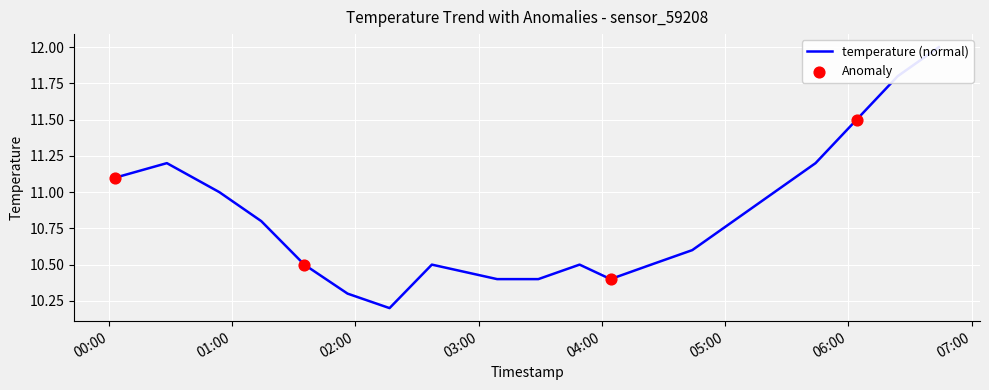

What is the change in value from 2022-09-17T01:56:13 to 2022-09-17T03:09:01?

+0.1